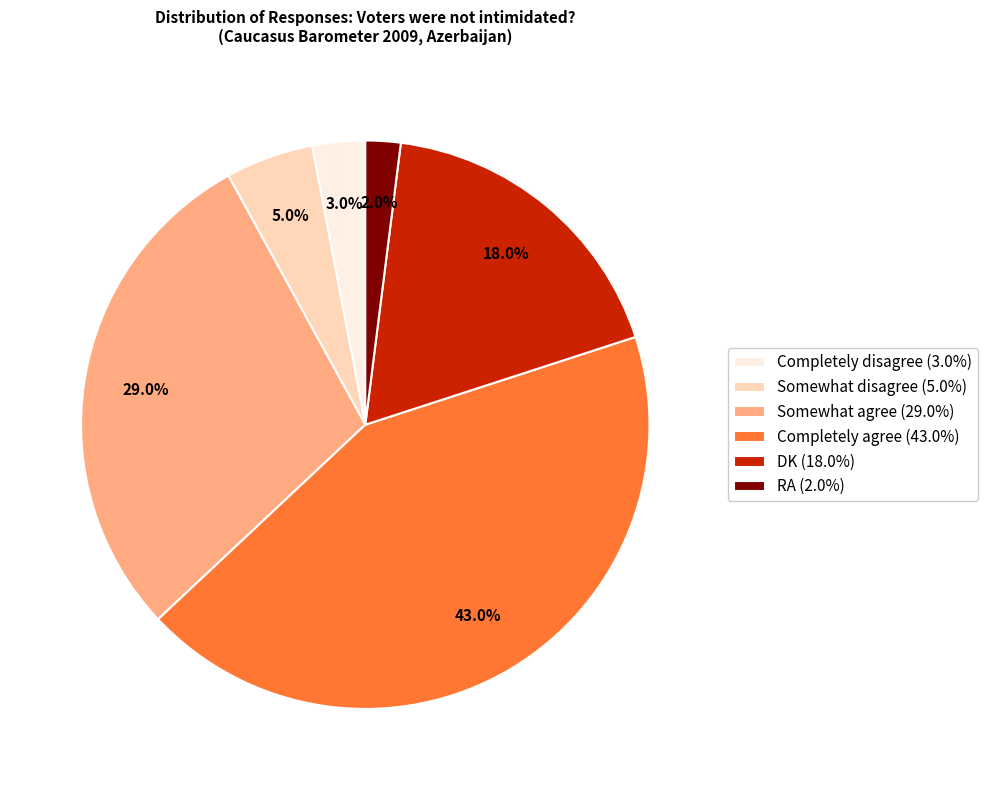

How many segments does this pie chart have?

6